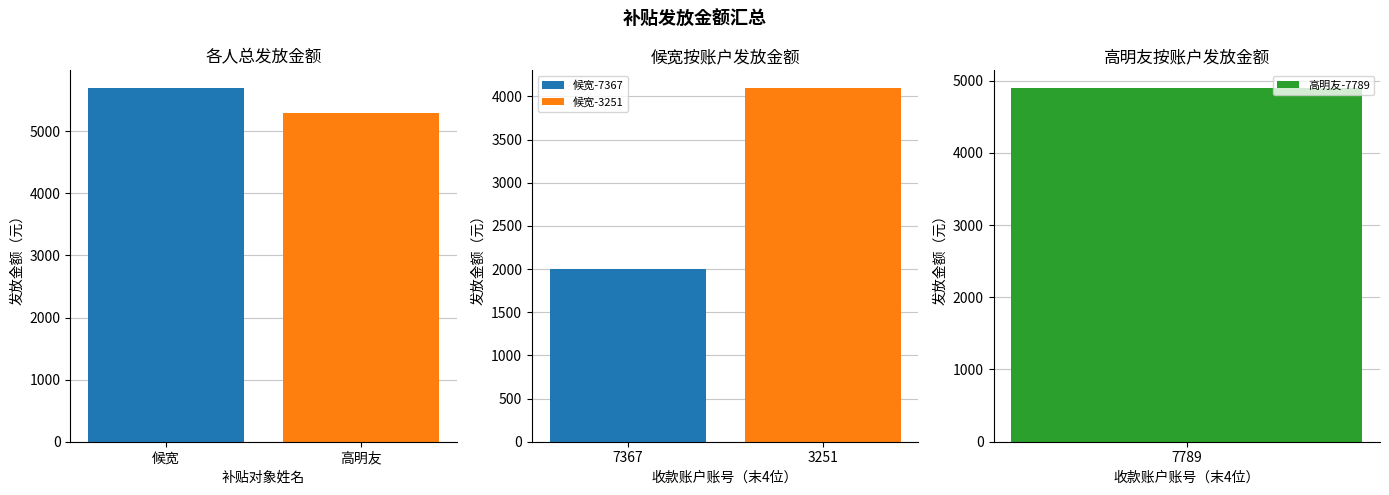

What is the label of the 2nd bar from the right?

候宽